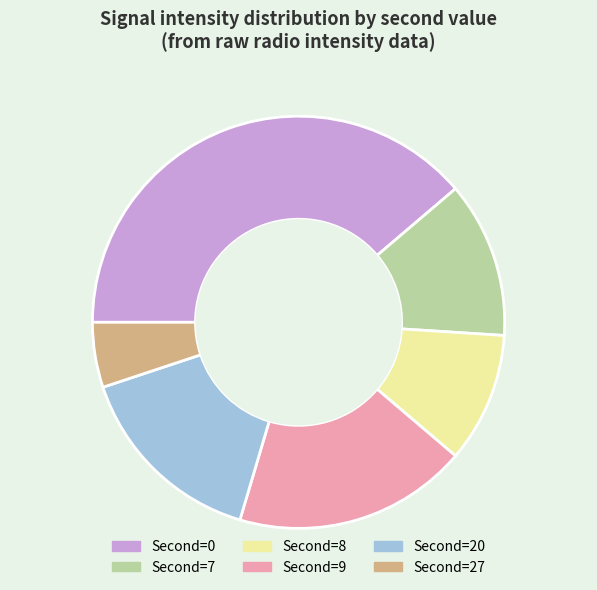

Is there any slice that represents more than half of the pie?

No